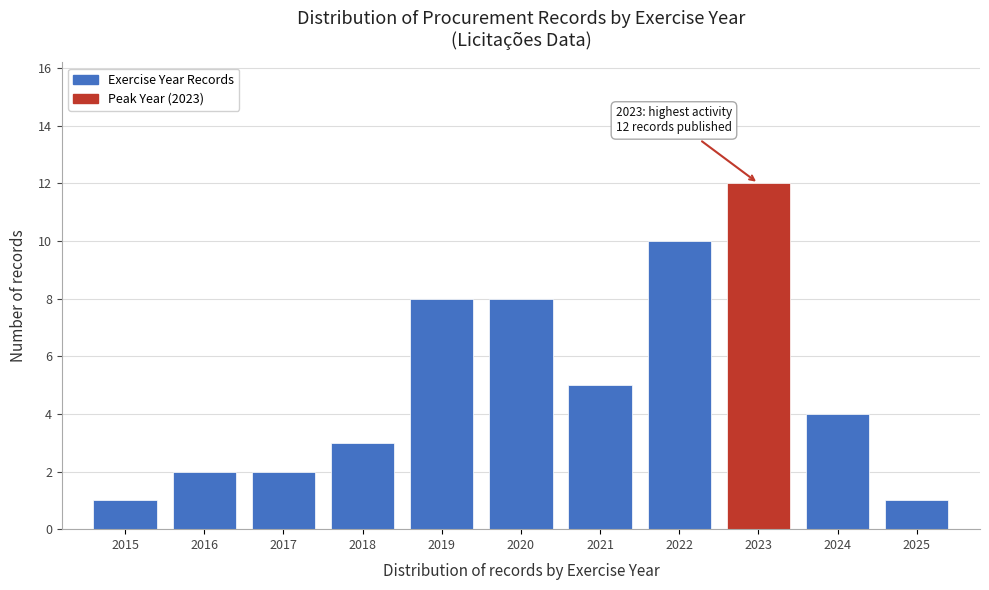

Reading right to left, transcribe all the data shown in this chart.

1	4	12	10	5	8	8	3	2	2	1